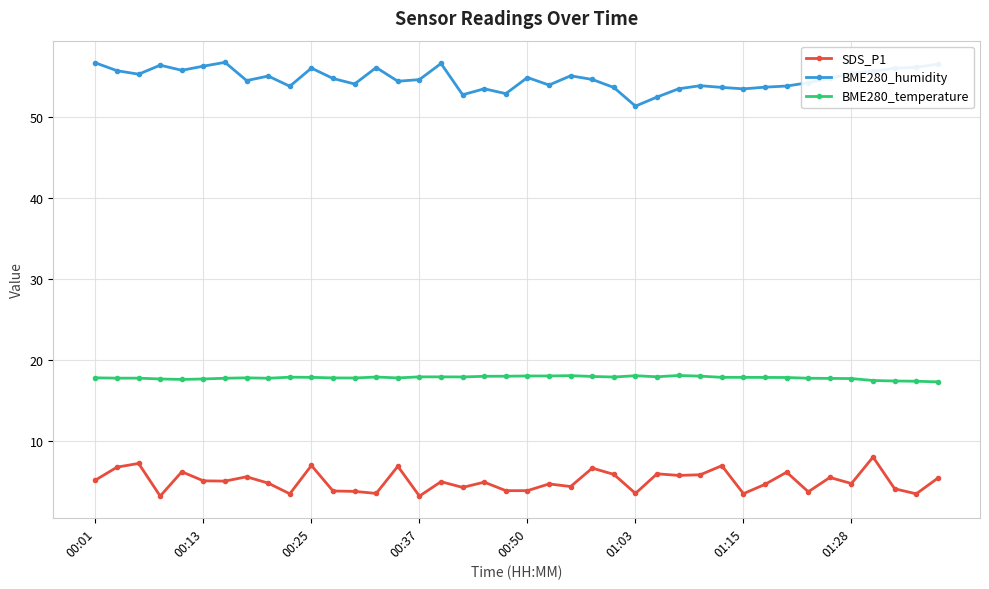

What is the greatest value displayed?

56.8